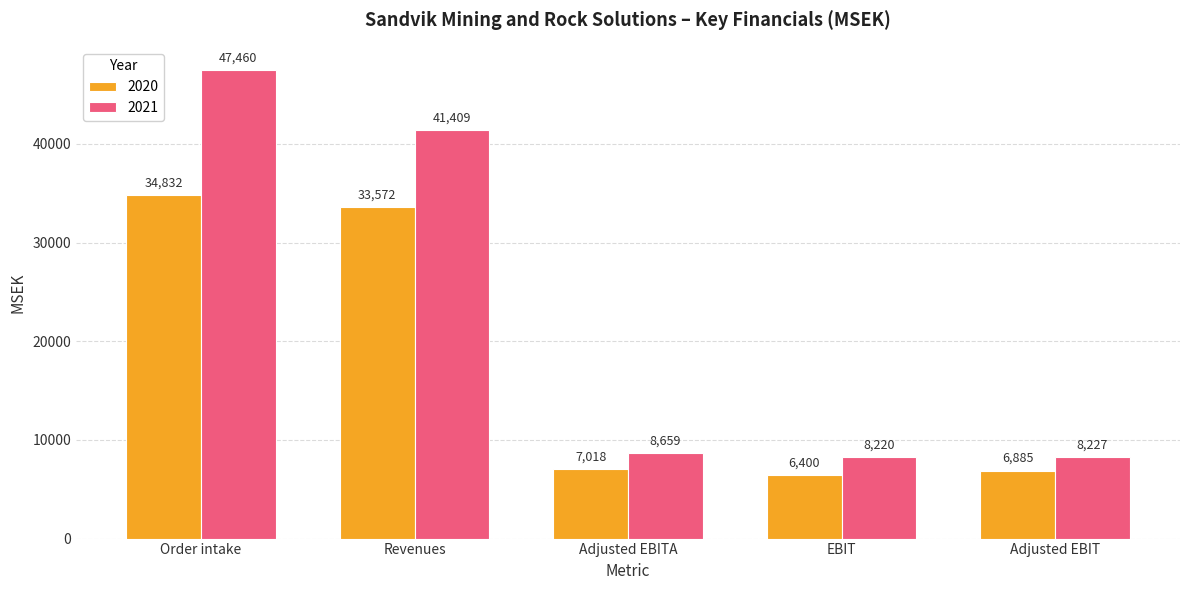

Which series changed the most between Adjusted EBITA and Adjusted EBIT?

2021